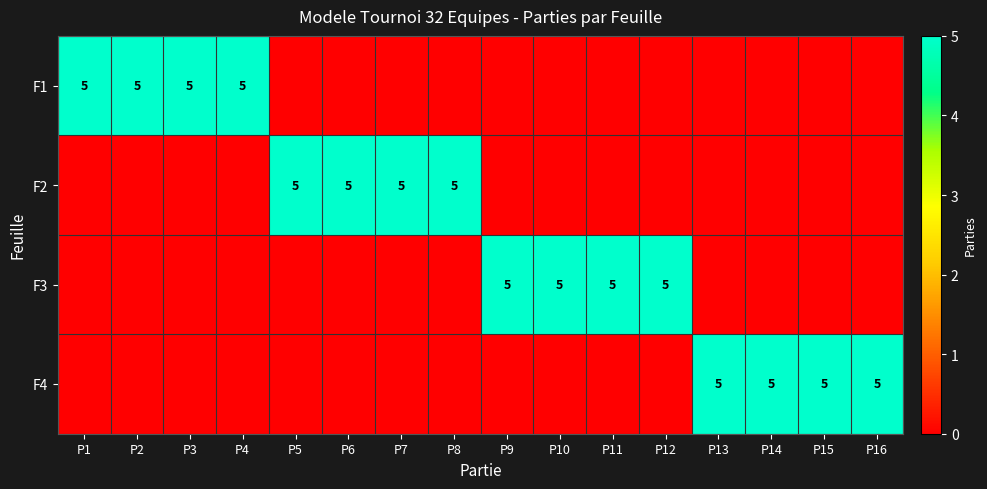

How many data points does each series have?

16